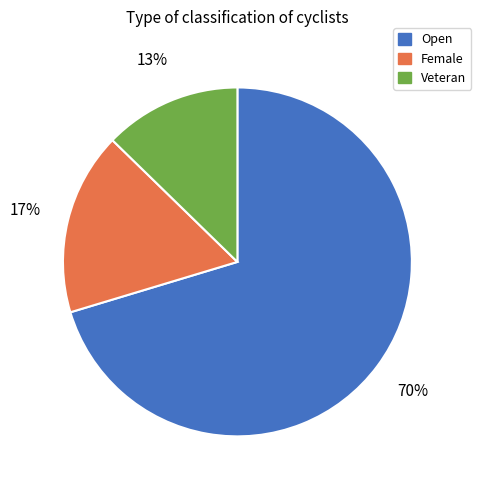

Which slice is the smallest?

Veteran